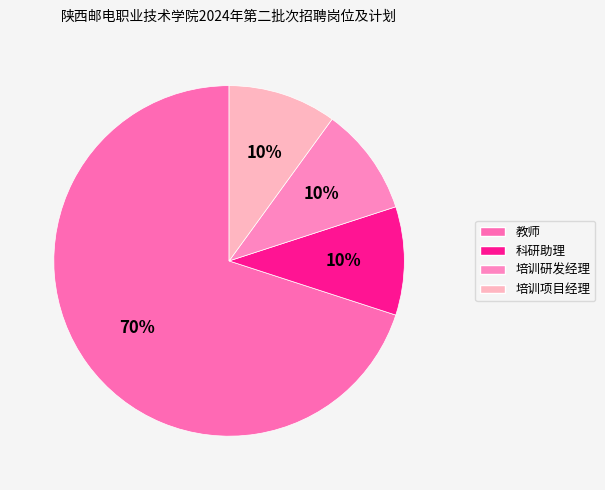

How many segments does this pie chart have?

4